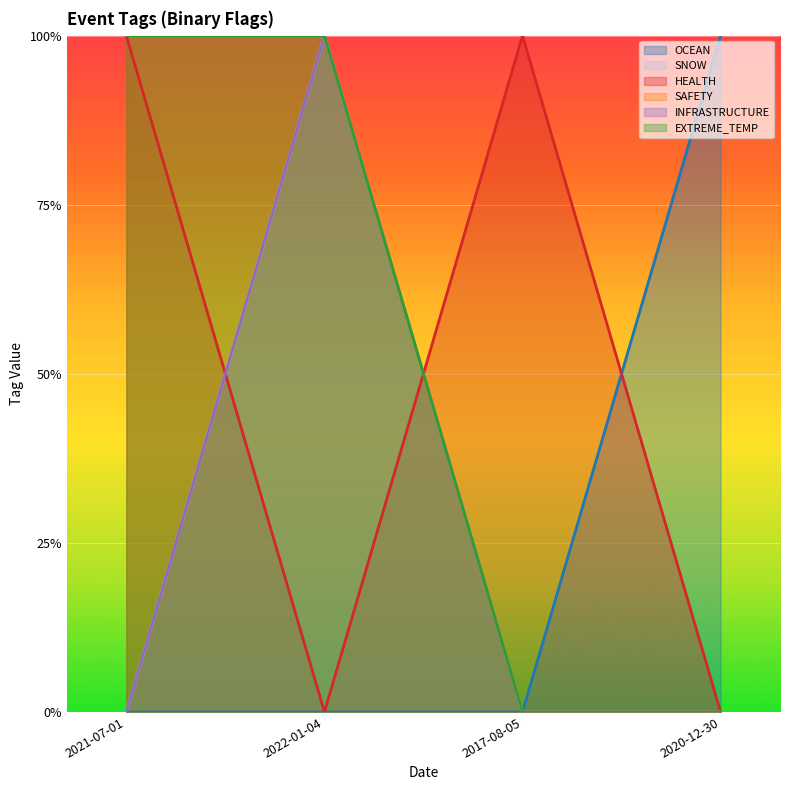

Reading right to left, list all the values displayed in this chart.

OCEAN: 2020-12-30=1	2017-08-05=0	2022-01-04=0	2021-07-01=0
SNOW: 2020-12-30=0	2017-08-05=0	2022-01-04=1	2021-07-01=0
HEALTH: 2020-12-30=0	2017-08-05=1	2022-01-04=0	2021-07-01=1
SAFETY: 2020-12-30=0	2017-08-05=0	2022-01-04=1	2021-07-01=1
INFRASTRUCTURE: 2020-12-30=0	2017-08-05=0	2022-01-04=1	2021-07-01=0
EXTREME_TEMP: 2020-12-30=0	2017-08-05=0	2022-01-04=1	2021-07-01=1